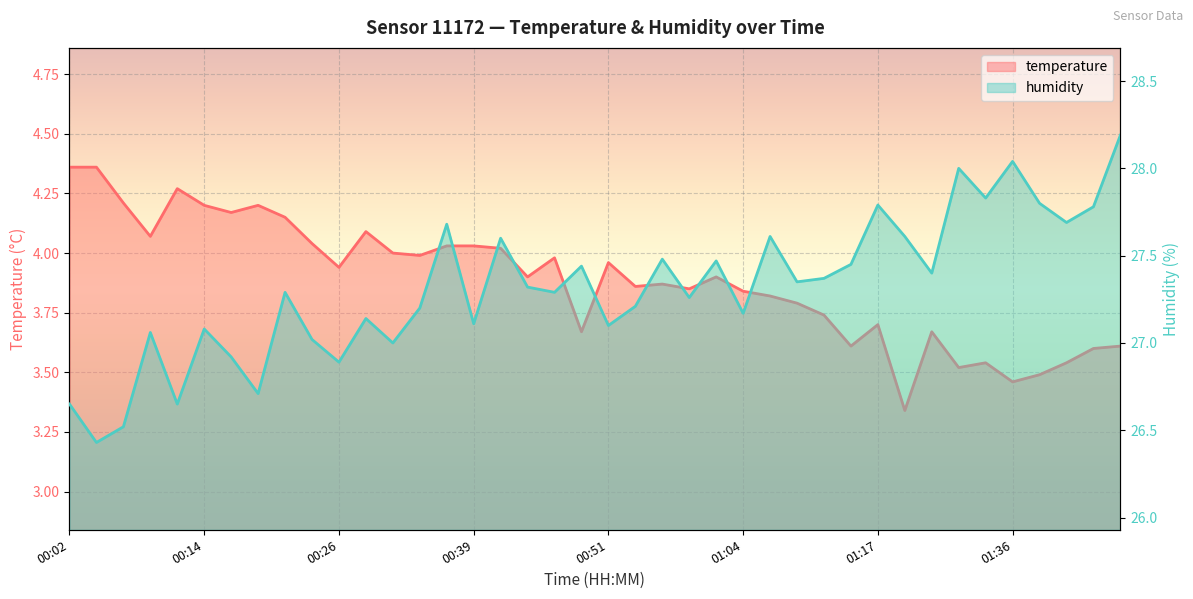

Where is humidity nearest to the value 27?

00:31